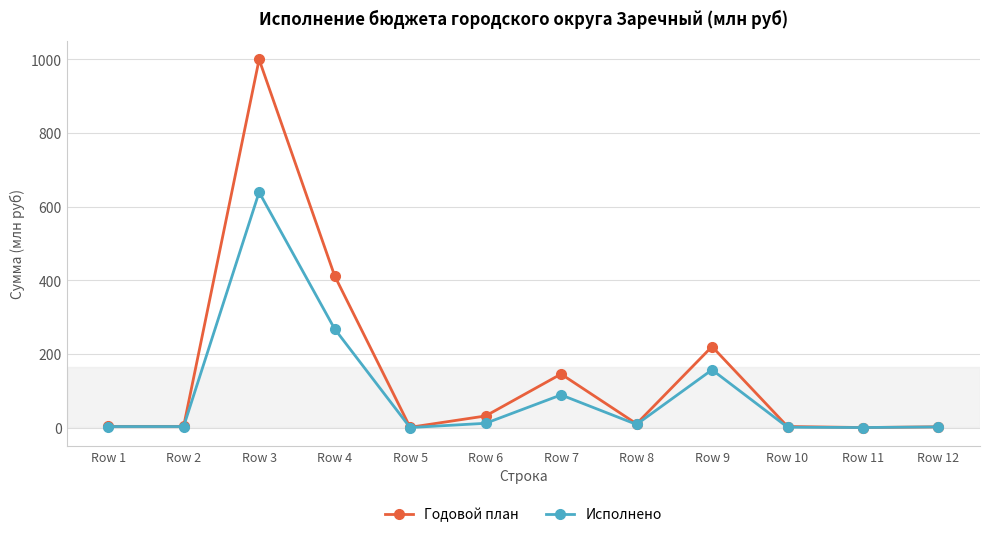

What is the difference between the Исполнено values at Row 12 and Row 3?

637.6